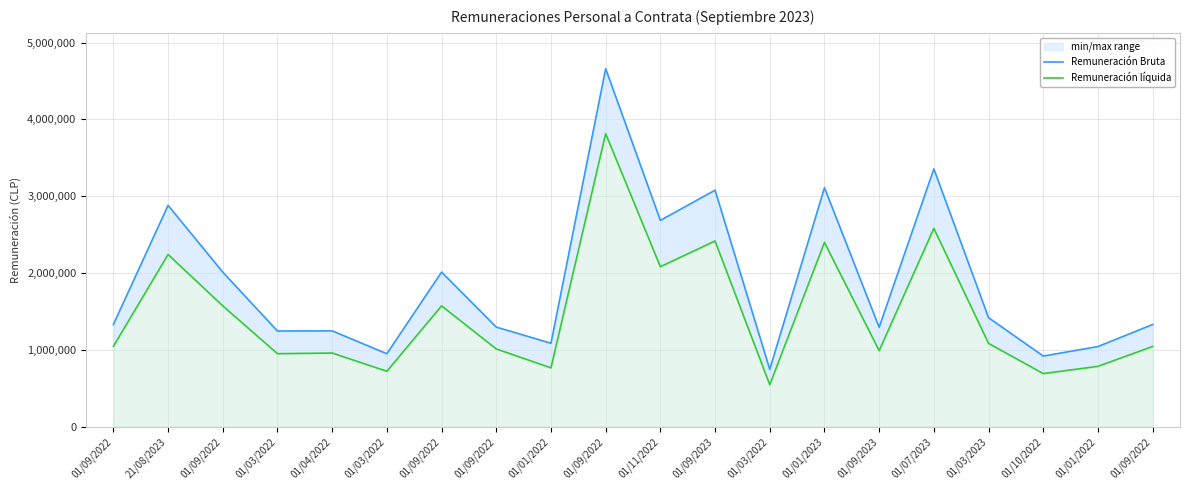

Which series changed the most between 01/09/2022 and 01/11/2022?

Remuneración Bruta